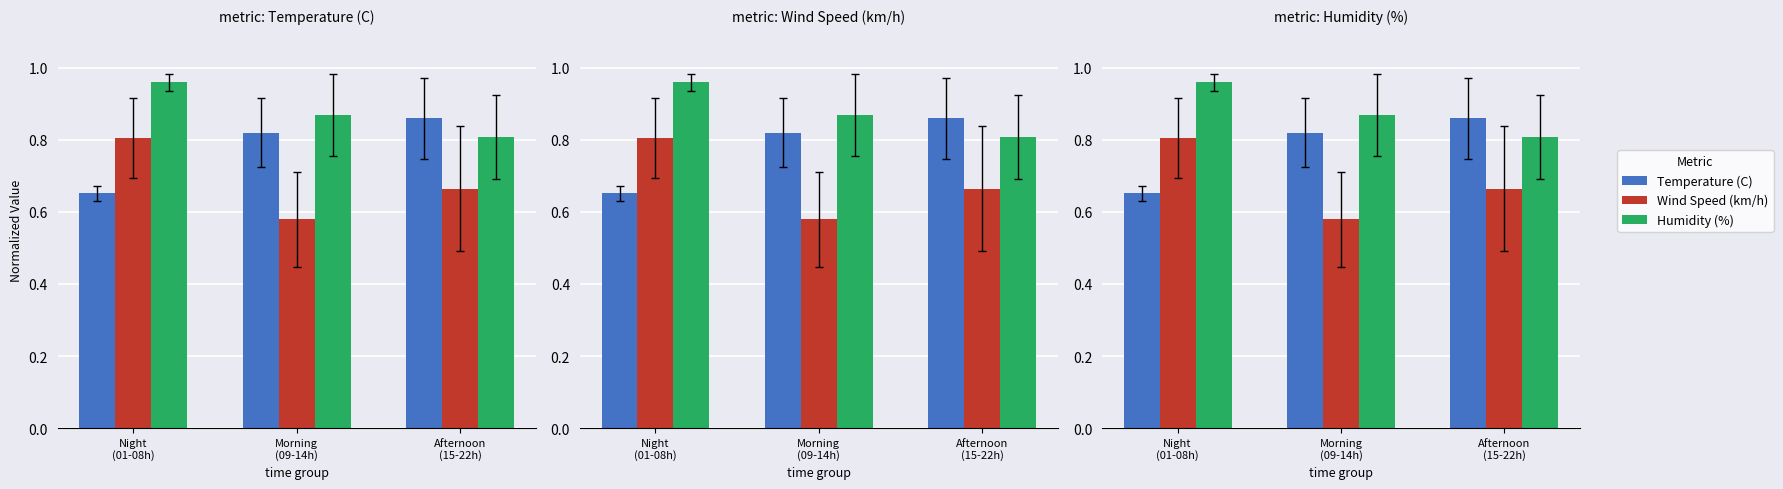

Which series changed the most between Night
(01-08h) and Morning
(09-14h)?

Wind Speed (km/h)